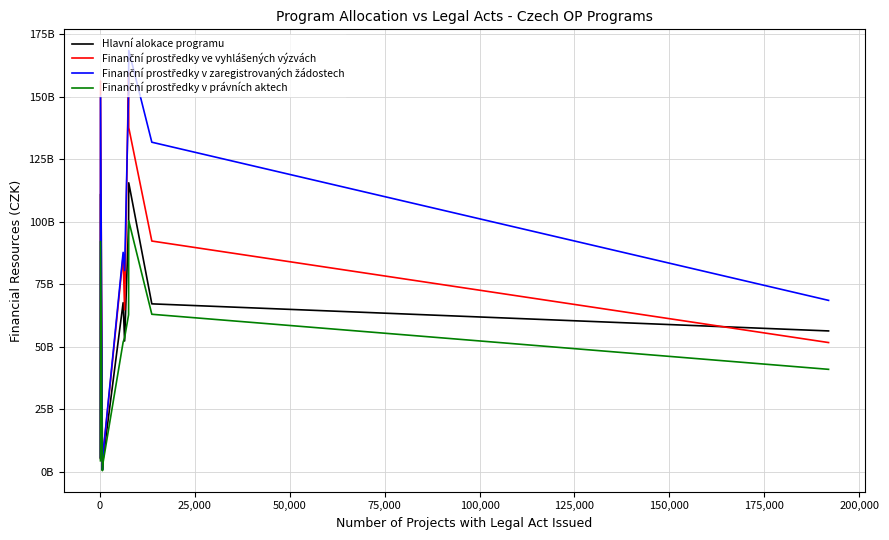

Reading left to right, what are all the values shown in this chart?

Hlavní alokace programu: 5445488254.2	110967795291.2	754248589.5	4895369734.1	67665314703.2	52357345206.8	99477631774.8	115577987588.1	67208980446.8	56386980453.5
Finanční prostředky ve vyhlášených výzvách: 5766868350.0	156219284001.9	1524369099.1	6851589700.2	86283969999.9	64802307100.0	160097843818.9	137623951077.8	92310150225.0	51743447011.8
Finanční prostředky v zaregistrovaných žádostech: 5873836881.9	150178958979.4	971088420.0	7105973823.2	87776976522.1	80510926397.0	152295753445.4	168506254135.6	131800739799.9	68596437851.9
Finanční prostředky v právních aktech: 4497600683.7	92129429438.1	547636312.0	3710354449.8	51907103451.1	53640025446.5	62842961784.9	100404746537.1	63045135911.9	41041505674.3